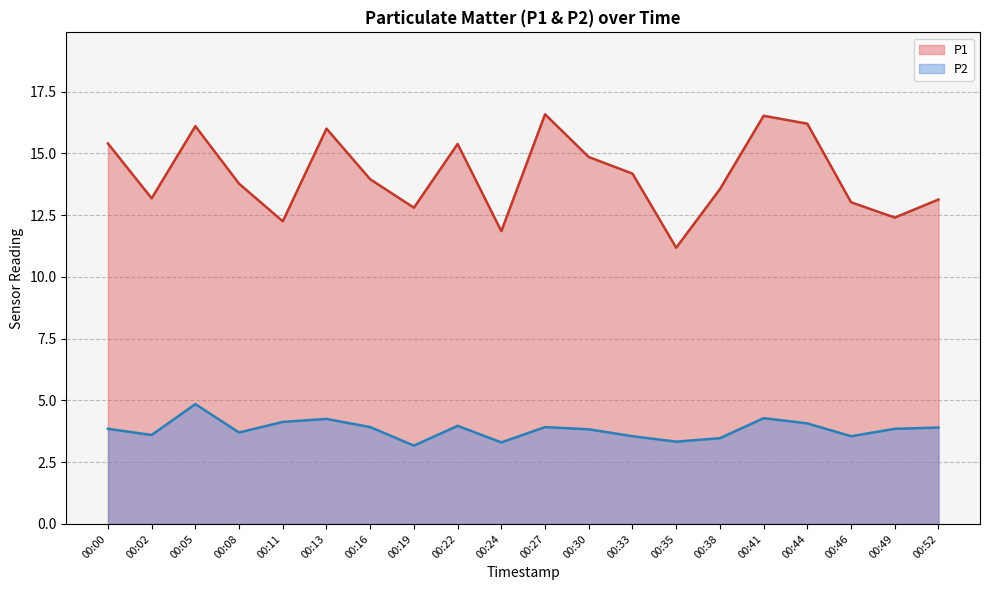

What is the sum of the P1 values at 00:00 and 00:02?

28.6